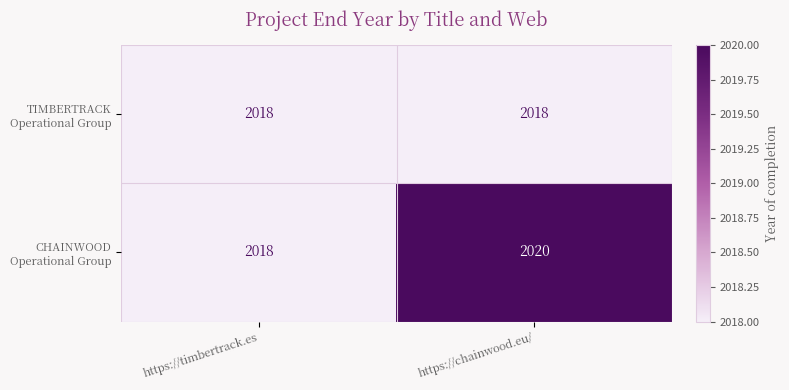

Which label corresponds to the largest value in the chart?

https://chainwood.eu/